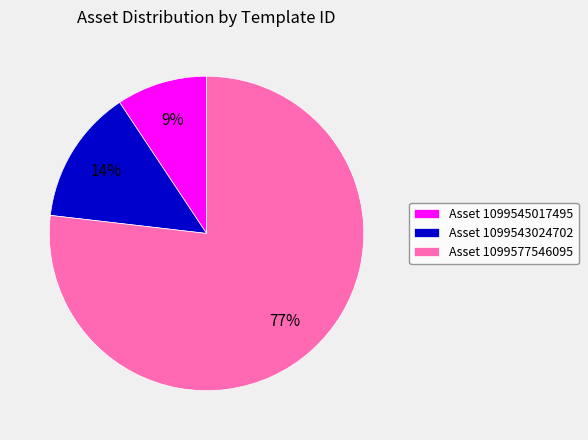

Which has a higher value, Asset 1099577546095 or Asset 1099543024702?

Asset 1099577546095